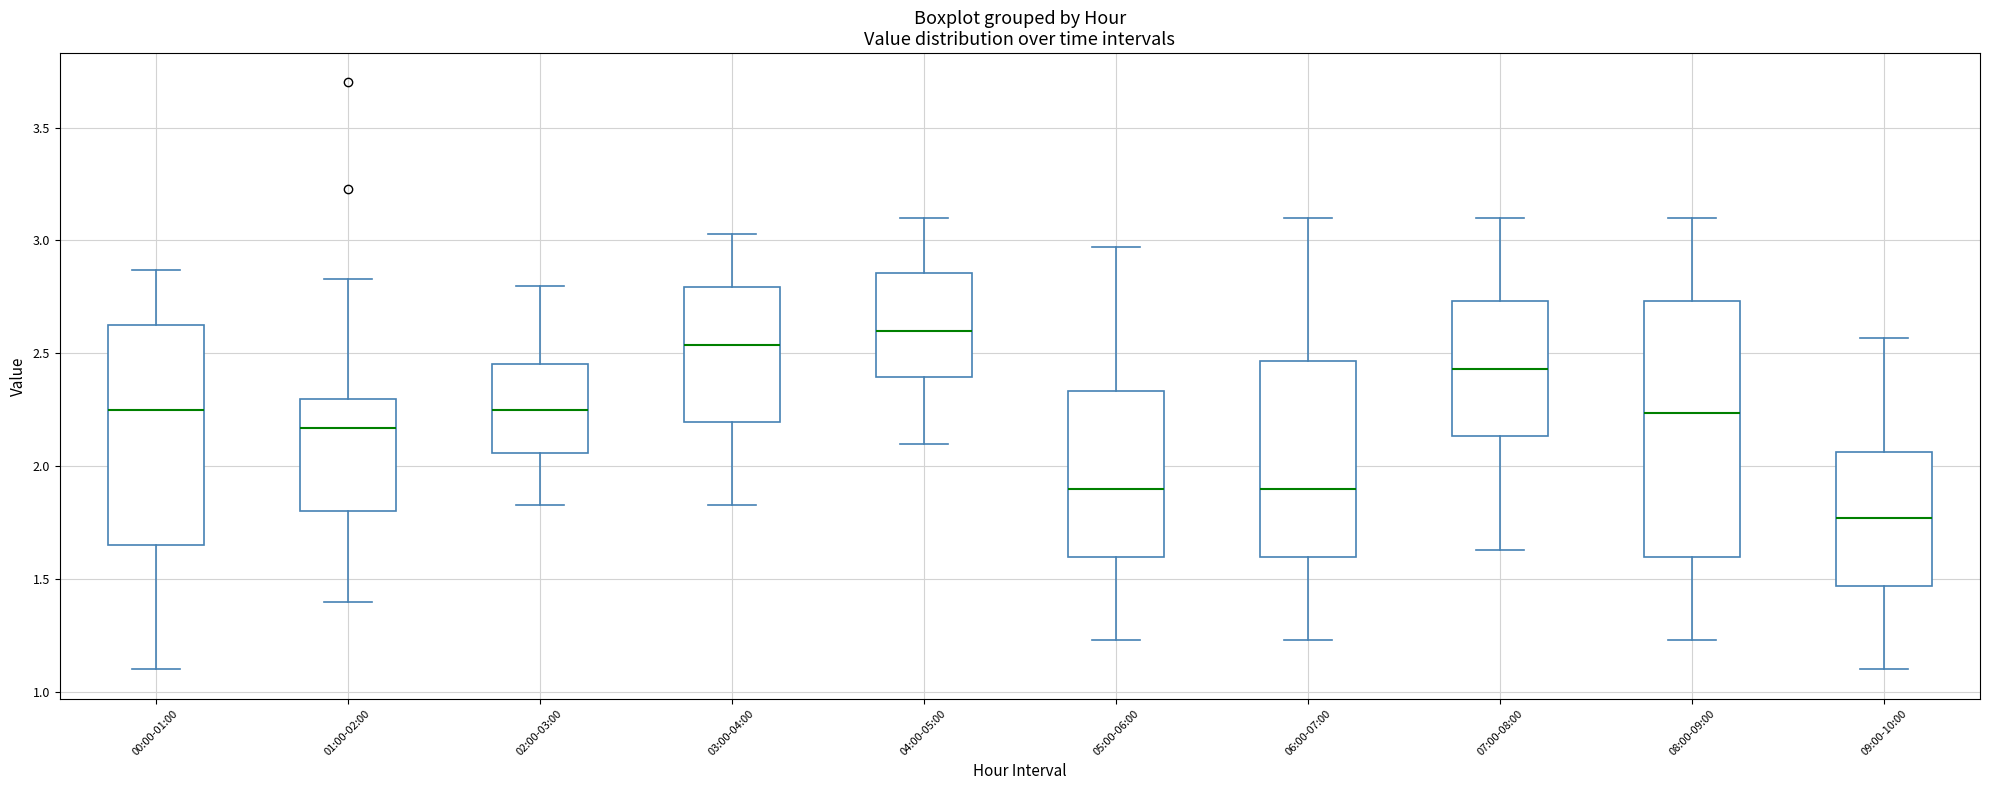

Comparing the boxes themselves (not the whiskers), which one is the tallest?

08:00-09:00